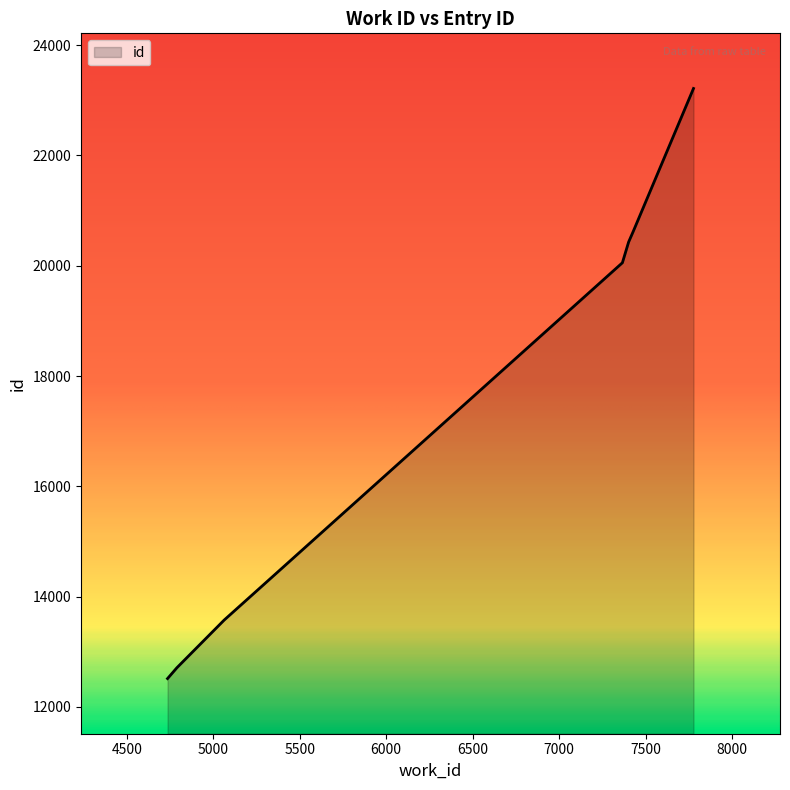

True or false: there are more than 0 points higher than both neighbors.

False